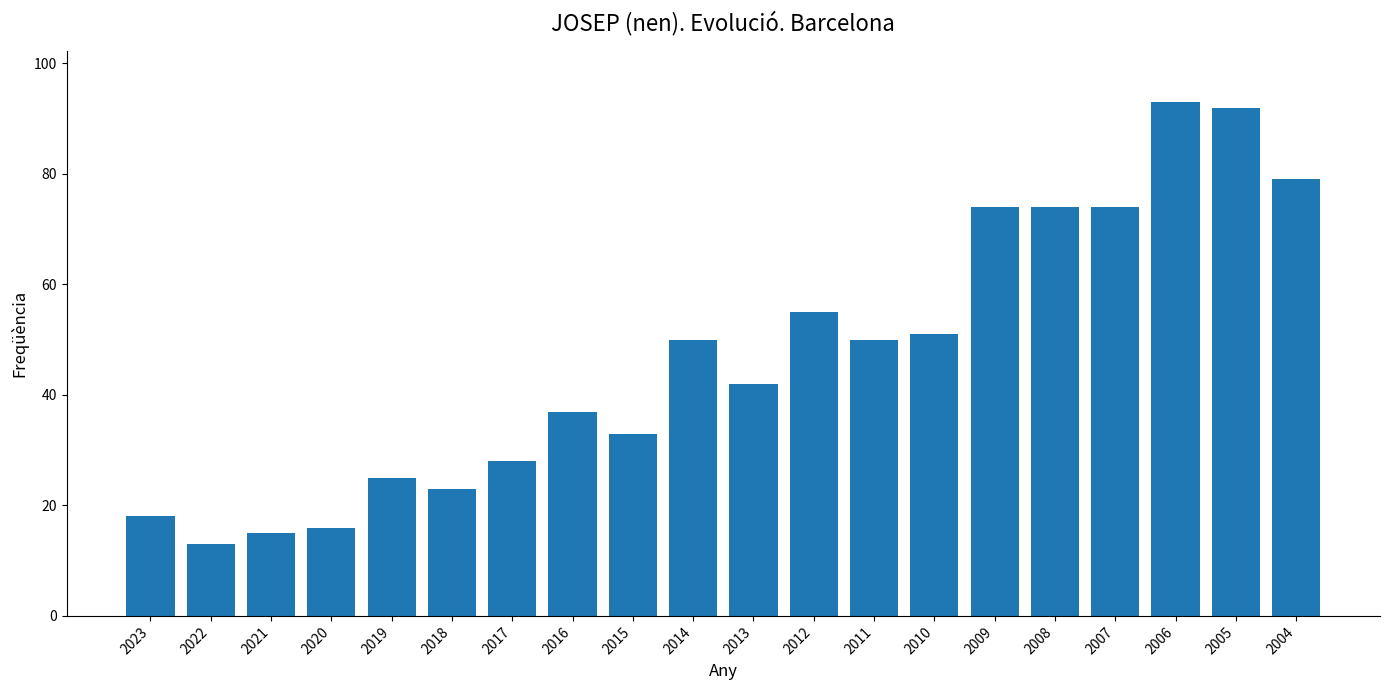

Does the chart contain stacked bars?

No